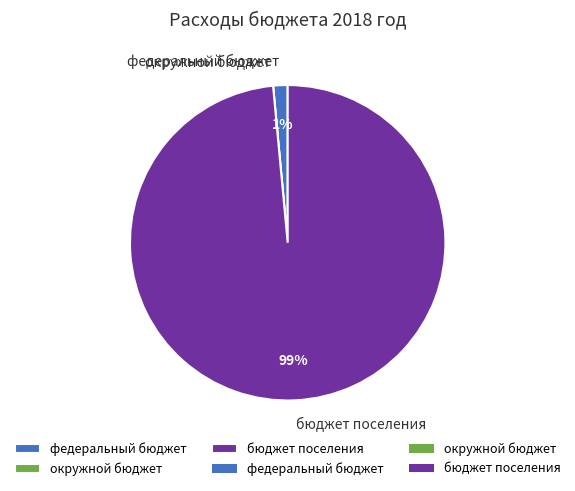

Combined, do бюджет поселения and федеральный бюджет account for over 50%?

Yes